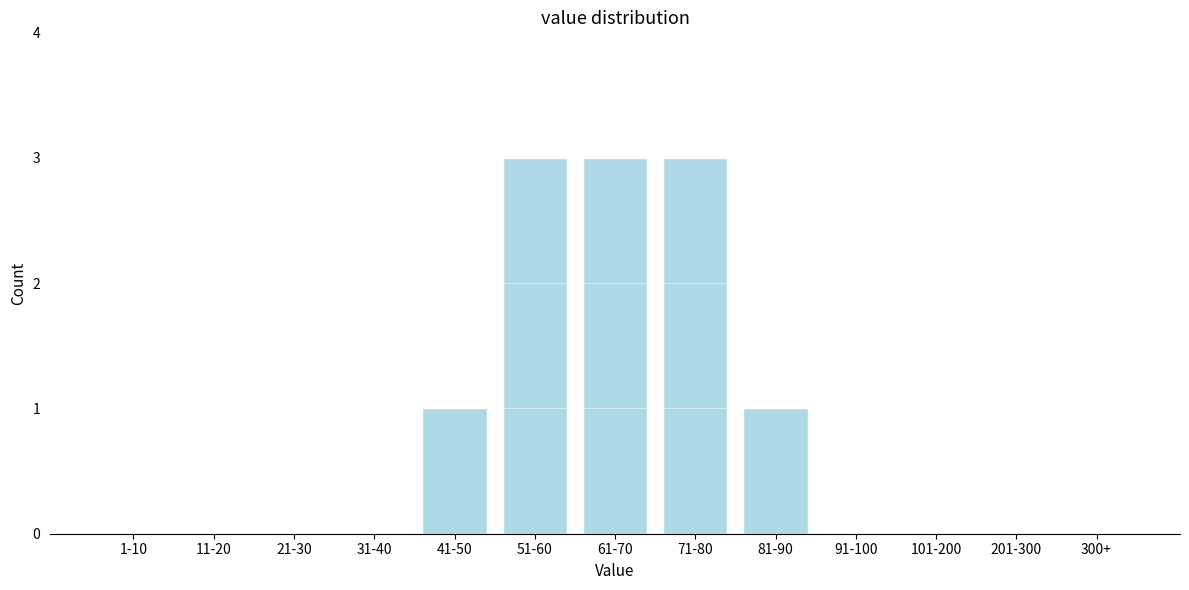

Reading left to right, what are all the values shown in this chart?

1-10=0	11-20=0	21-30=0	31-40=0	41-50=1	51-60=3	61-70=3	71-80=3	81-90=1	91-100=0	101-200=0	201-300=0	300+=0